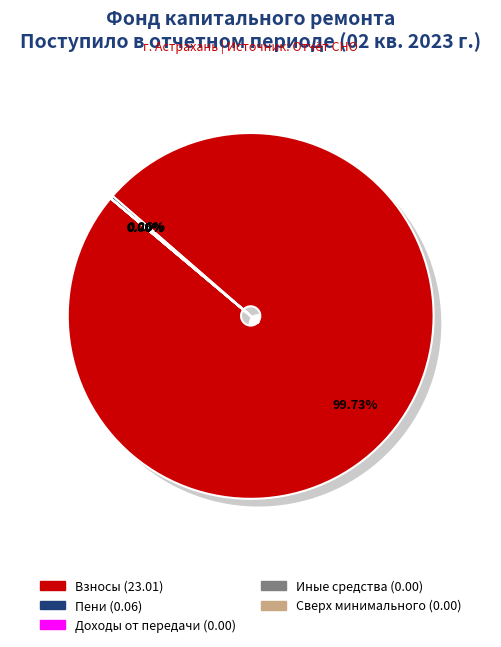

Which has a higher value, сверх минимального взноса or пеней?

пеней